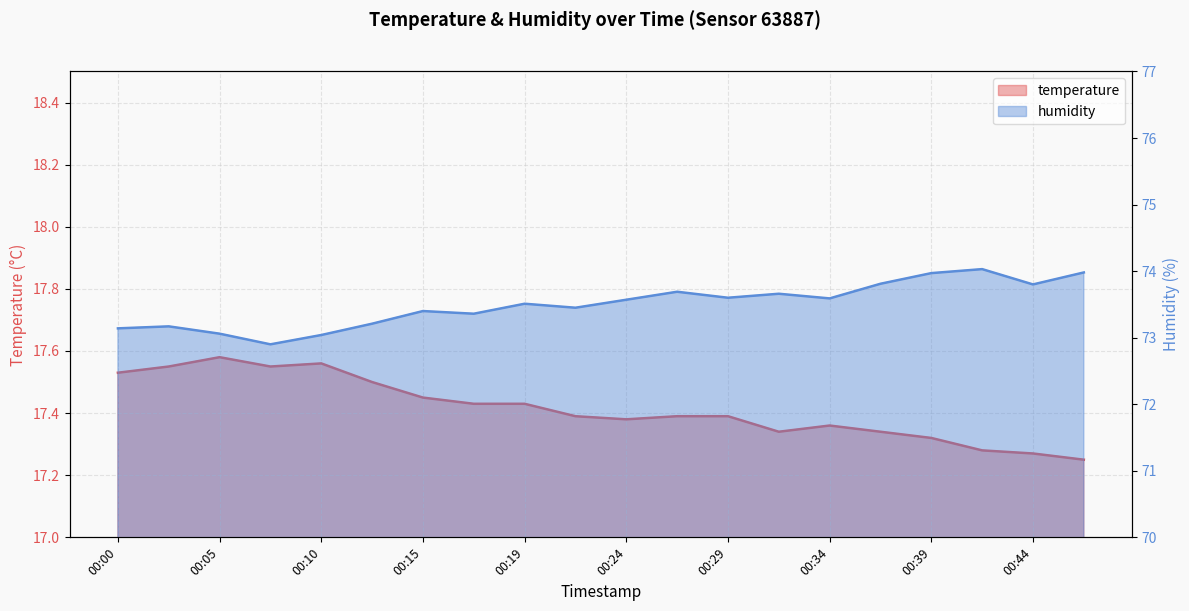

Is it true that humidity equals 118.6 at 00:02?

False